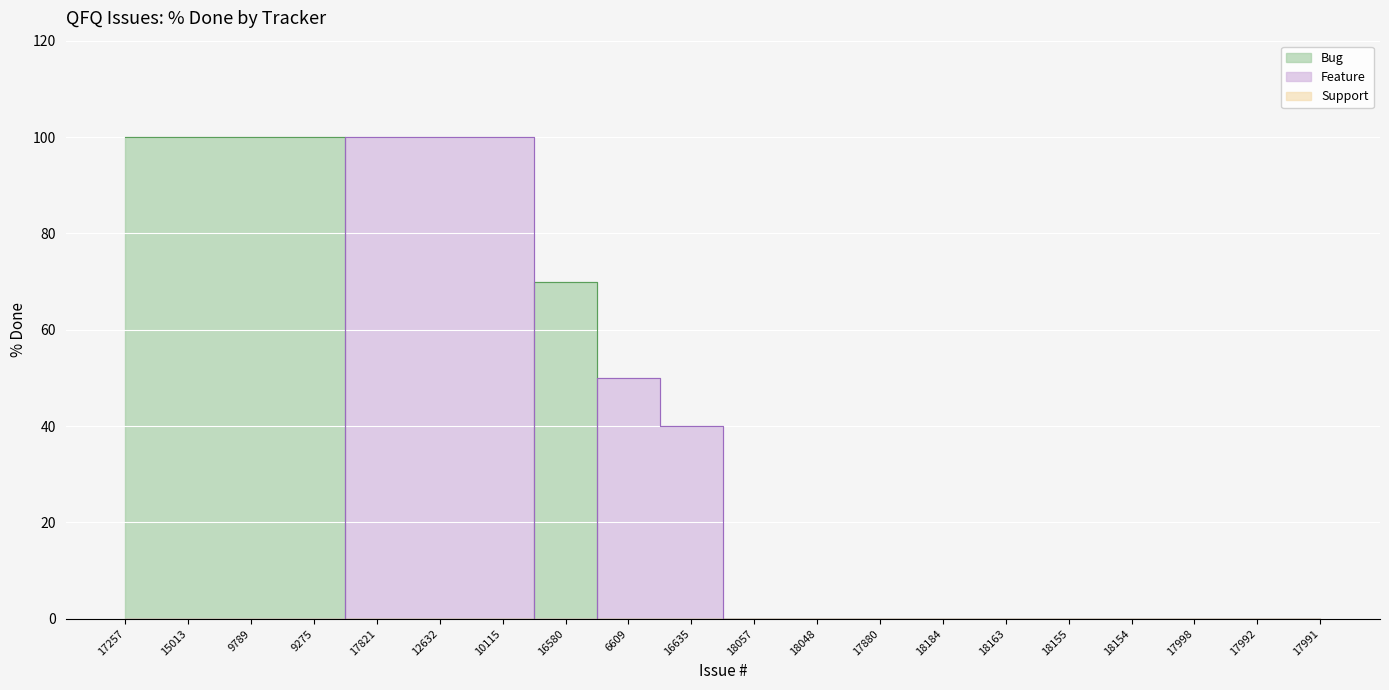

Which series has the widest spread of values?

Bug